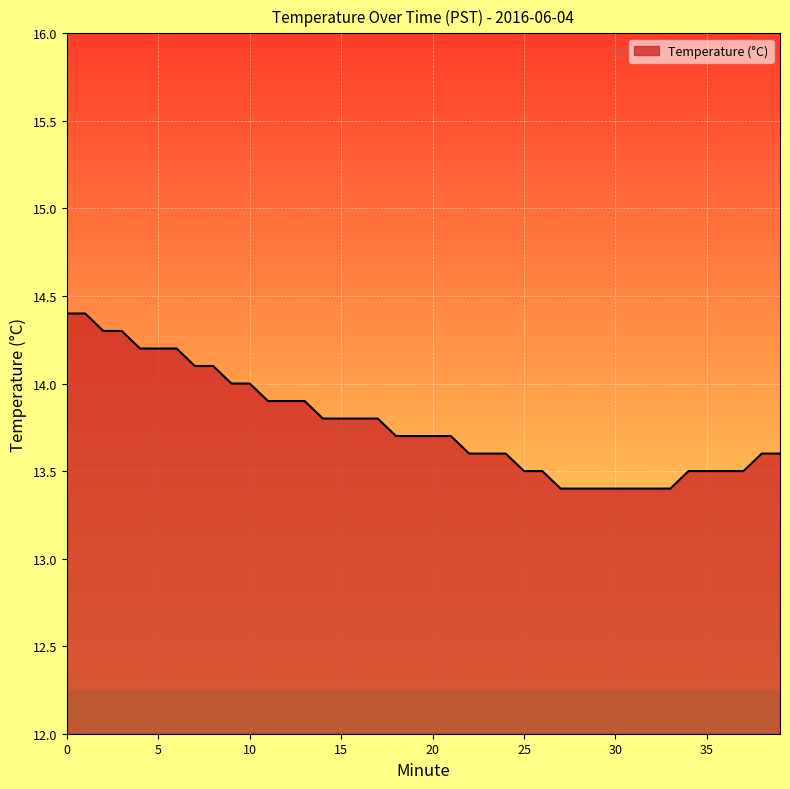

What is the average value?

13.8